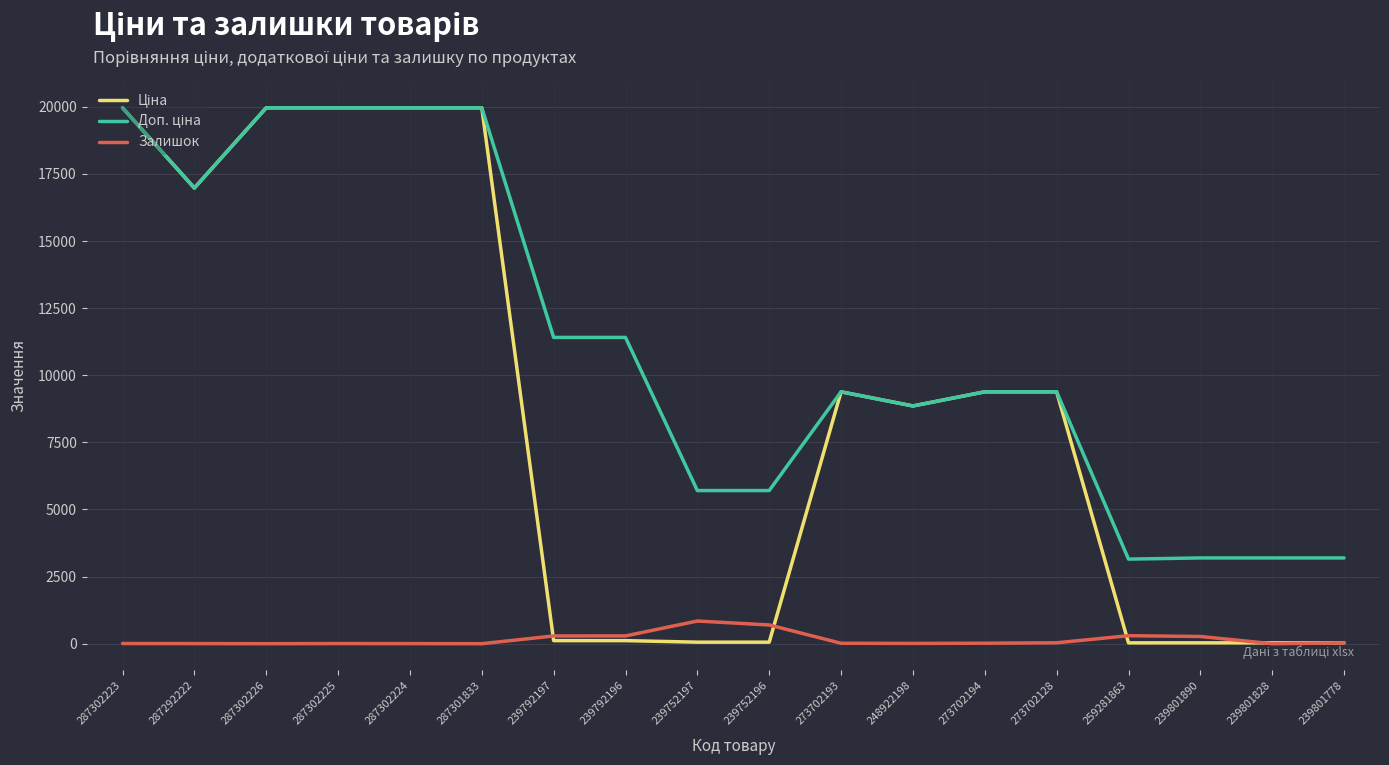

What is the maximum value shown in the chart?

19964.2